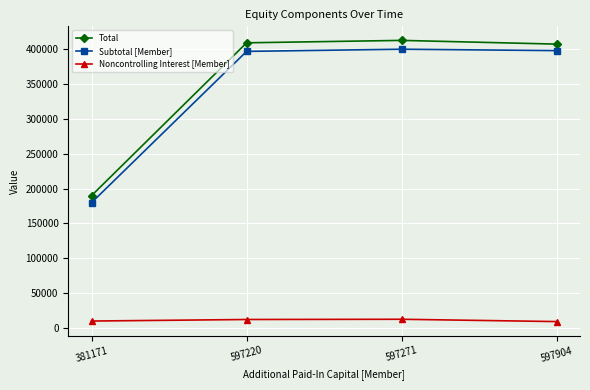

Which series has the largest total across all categories?

Total